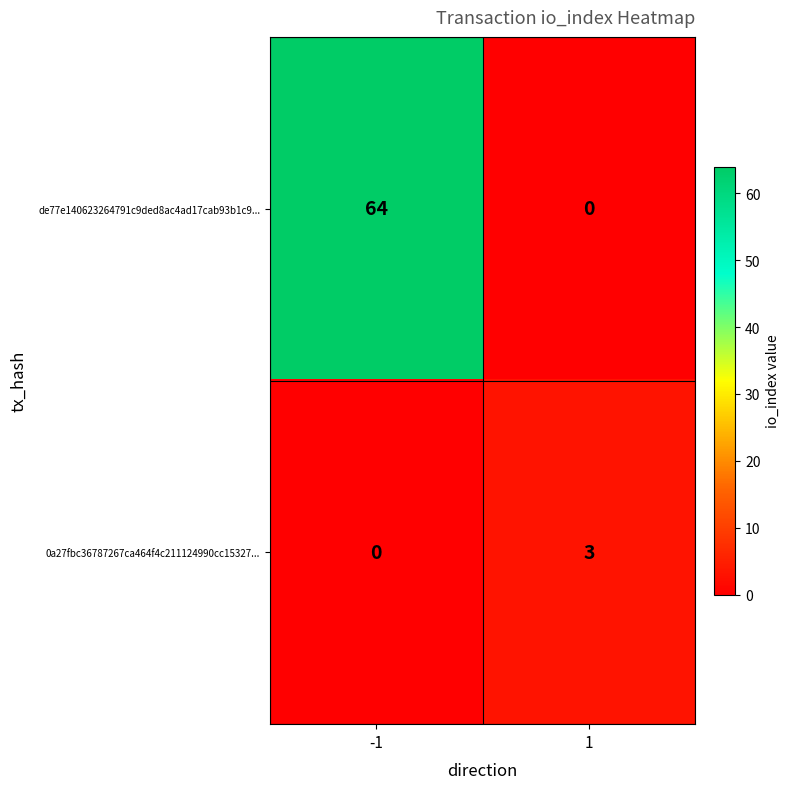

At which category is the sum across all series the highest?

-1